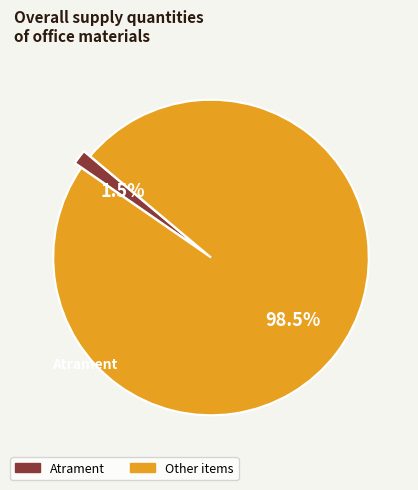

To the nearest percent, what is the average slice percentage?

50%